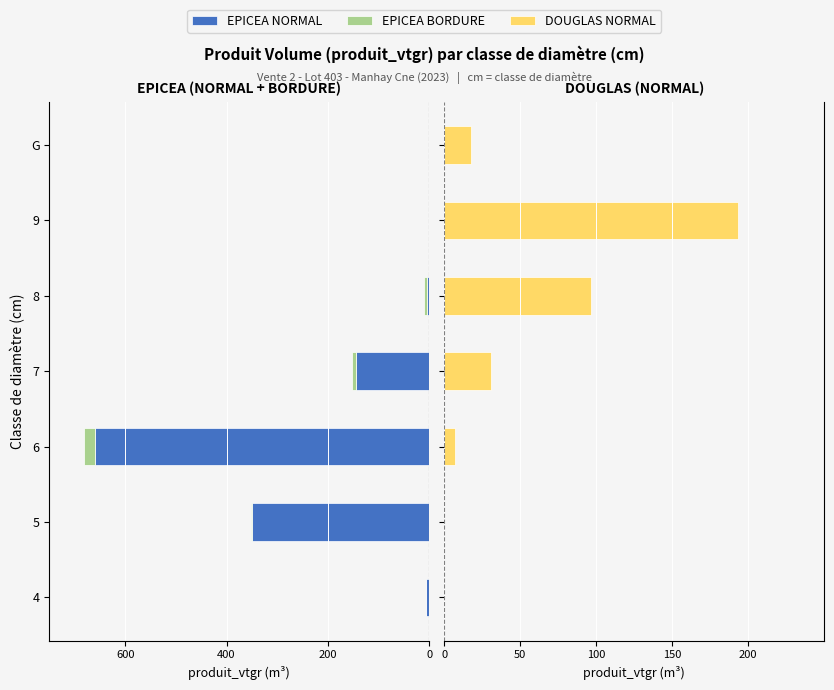

Does the chart contain any negative values?

Yes